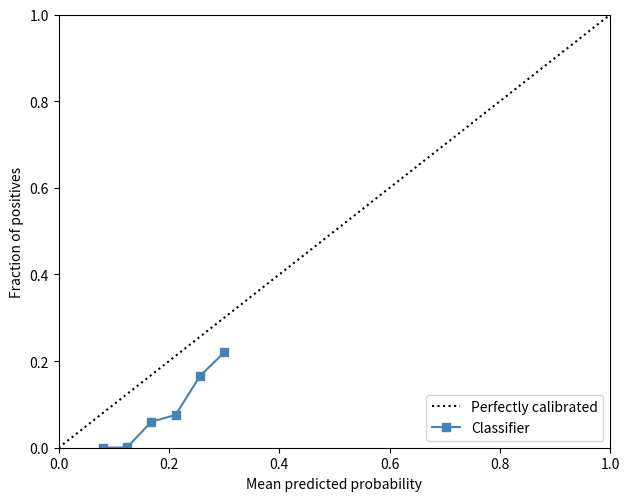

Reading left to right, what are all the values shown in this chart?

0.0	0.0	0.1	0.1	0.2	0.2